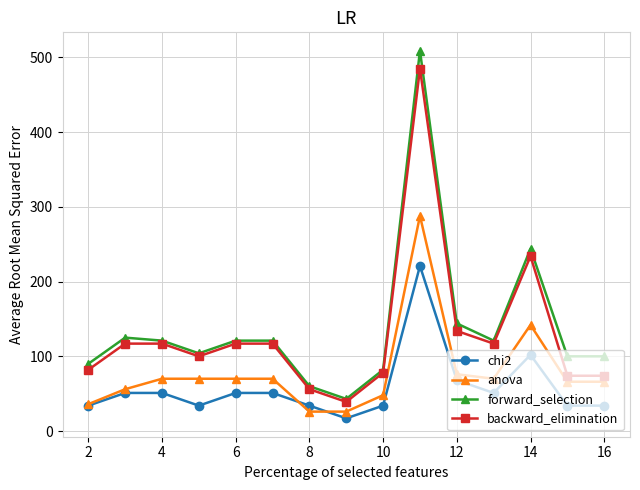

How many data points in chi2 are less than 51?

7